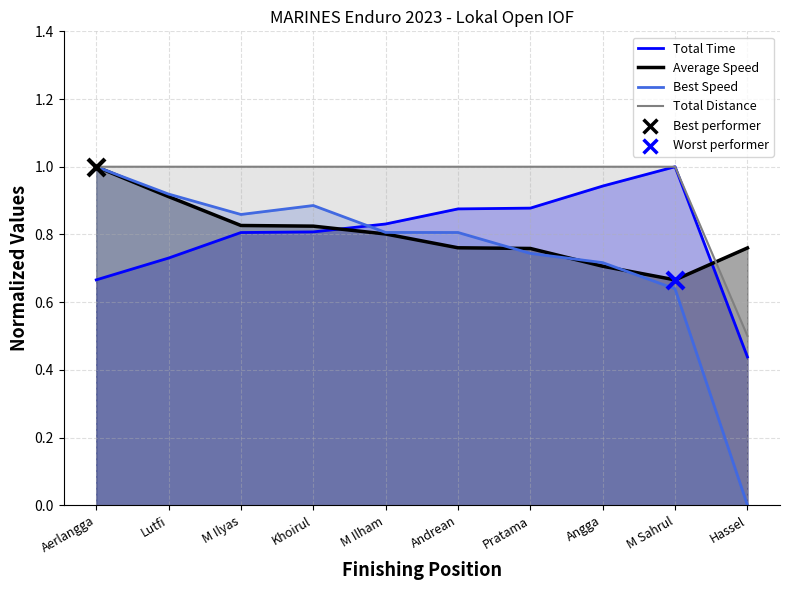

Which series has the widest spread of Y values?

Best Speed